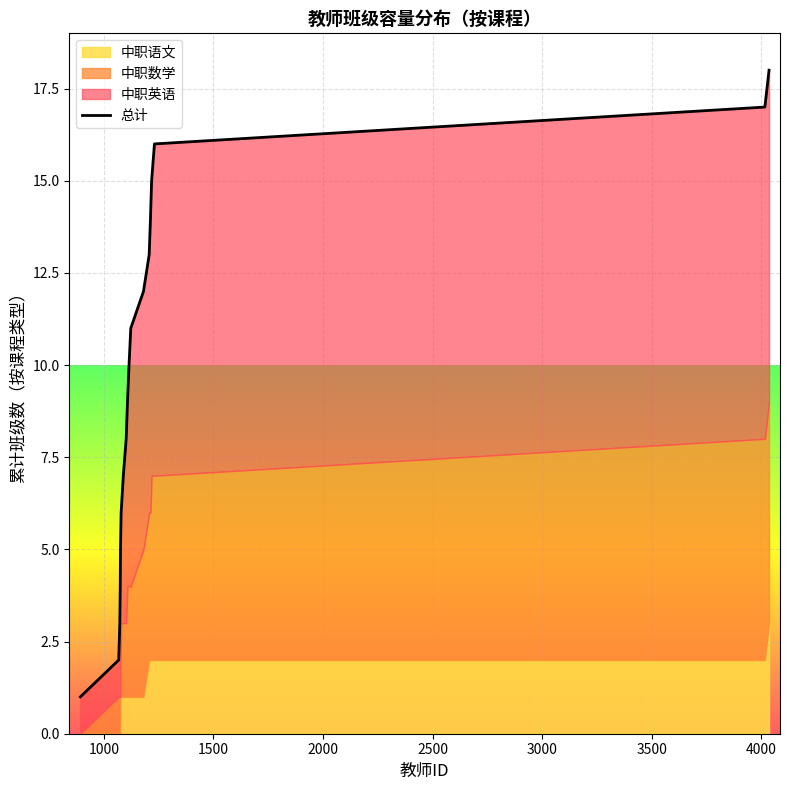

True or false: there are more than 2 points higher than both neighbors.

False